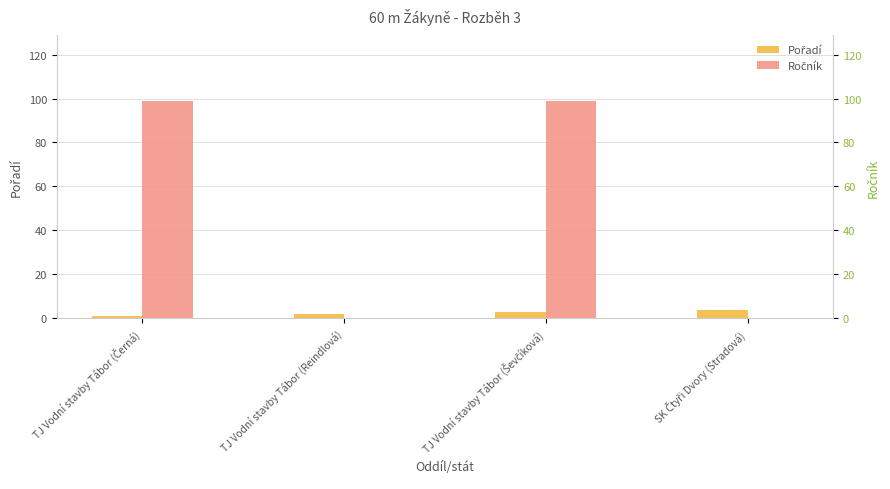

Is it true that Ročník equals 0 at TJ Vodní stavby Tábor (Reindlová)?

True